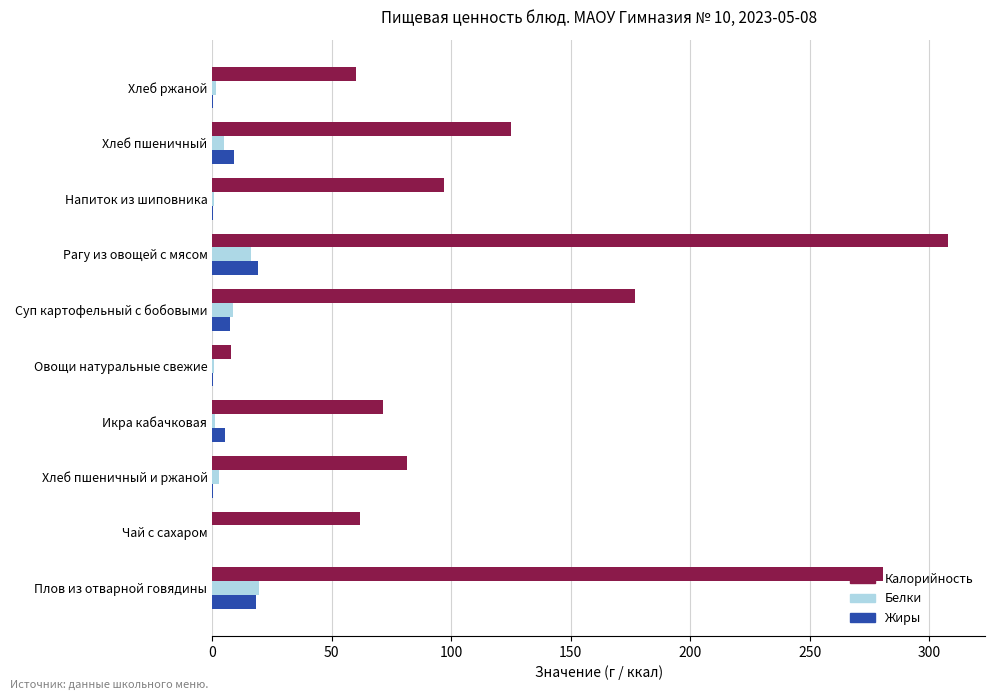

What is the sum of all Калорийность values?

1270.1